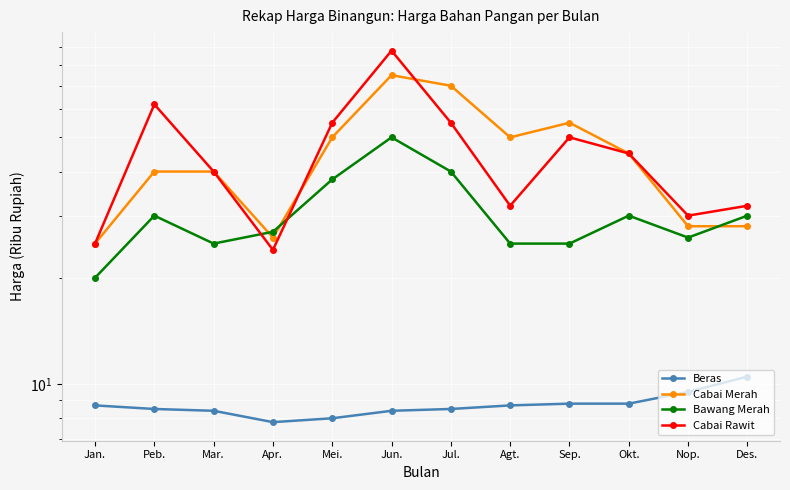

What is the difference between the maximum and minimum values in the Beras series?

2.7